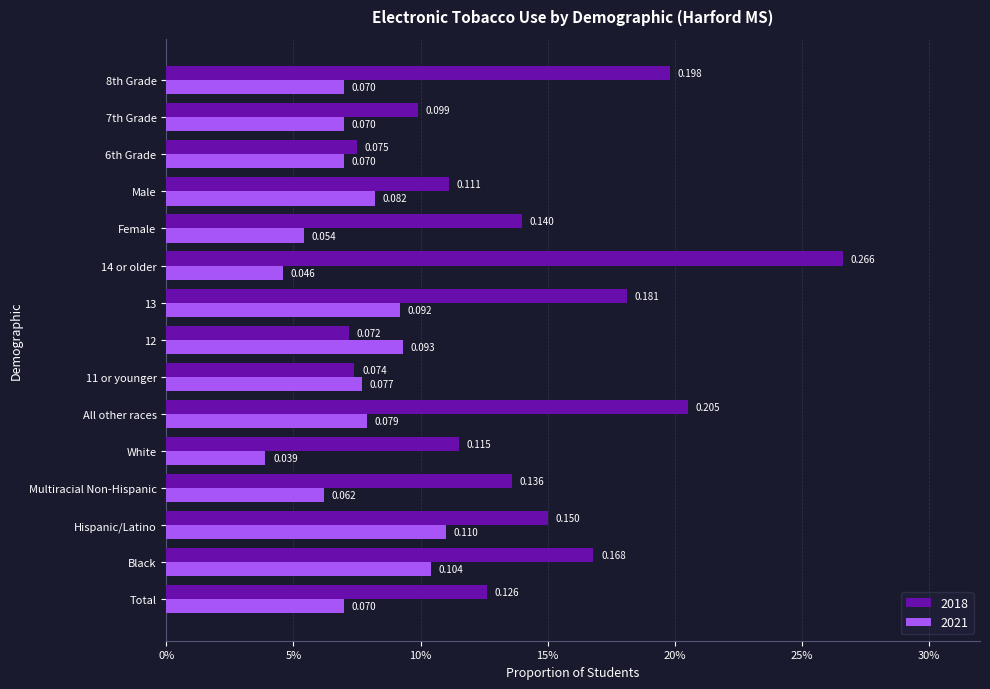

Reading left to right, extract all data points from this chart.

2018: Total=0.1	Black=0.2	Hispanic/Latino=0.1	Multiracial Non-Hispanic=0.1	White=0.1	All other races=0.2	11 or younger=0.1	12=0.1	13=0.2	14 or older=0.3	Female=0.1	Male=0.1	6th Grade=0.1	7th Grade=0.1	8th Grade=0.2
2021: Total=0.1	Black=0.1	Hispanic/Latino=0.1	Multiracial Non-Hispanic=0.1	White=0.0	All other races=0.1	11 or younger=0.1	12=0.1	13=0.1	14 or older=0.0	Female=0.1	Male=0.1	6th Grade=0.1	7th Grade=0.1	8th Grade=0.1